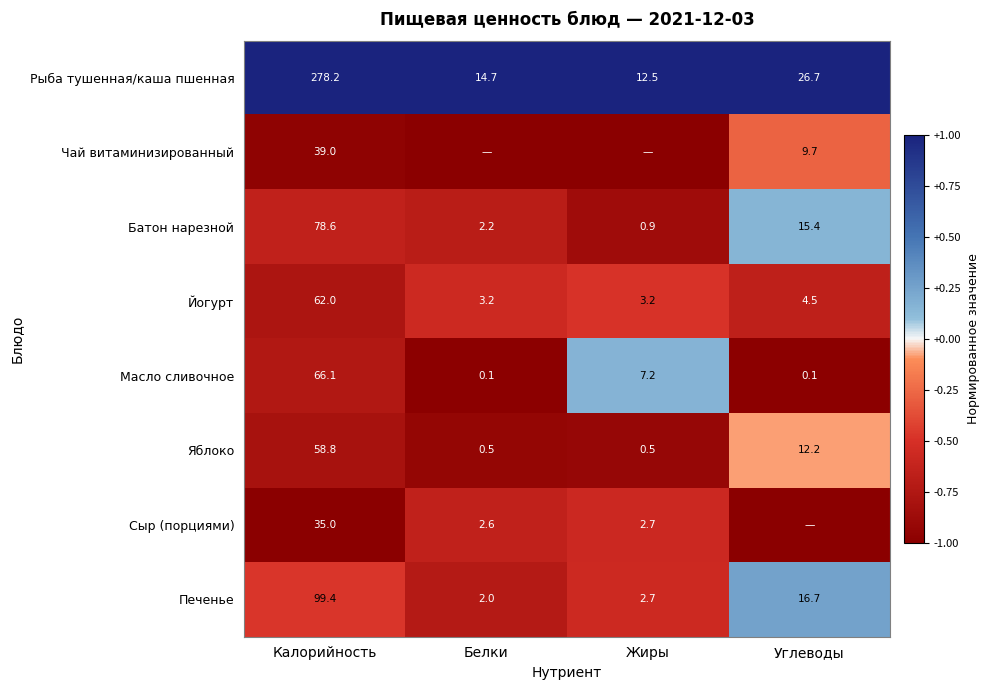

At how many categories does at least one series exceed 0?

4